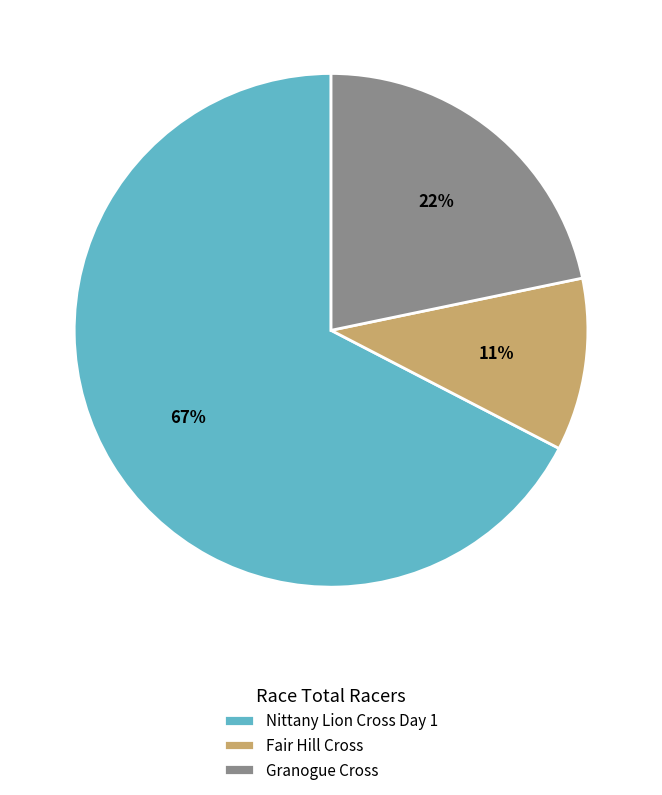

Which has a higher value, Fair Hill Cross or Granogue Cross?

Granogue Cross